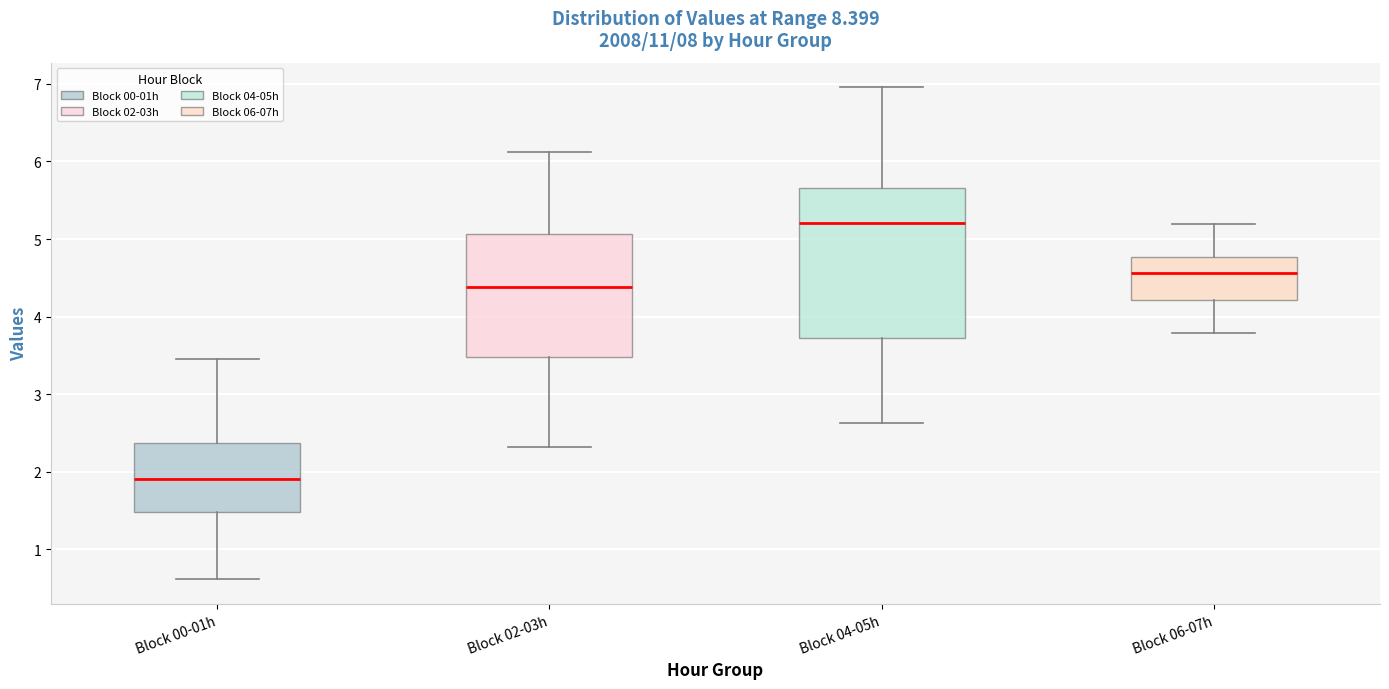

Which box is the tallest, from its lower edge to its upper edge?

Block 04-05h